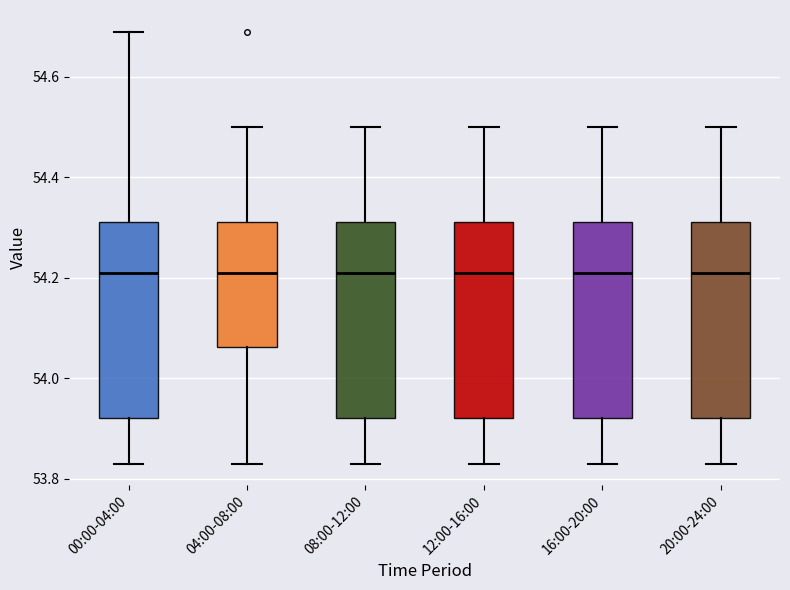

Reading left to right, read every box against the y-axis: the position of its median line, the range the box covers, and the ends of its whiskers. The values are not printed on the chart, so give them approximately, as read against the axis.

00:00-04:00: median 54.22, box 53.92 to 54.32, whiskers 53.84 to 54.70
04:00-08:00: median 54.22, box 54.06 to 54.32, whiskers 53.84 to 54.50
08:00-12:00: median 54.22, box 53.92 to 54.32, whiskers 53.84 to 54.50
12:00-16:00: median 54.22, box 53.92 to 54.32, whiskers 53.84 to 54.50
16:00-20:00: median 54.22, box 53.92 to 54.32, whiskers 53.84 to 54.50
20:00-24:00: median 54.22, box 53.92 to 54.32, whiskers 53.84 to 54.50